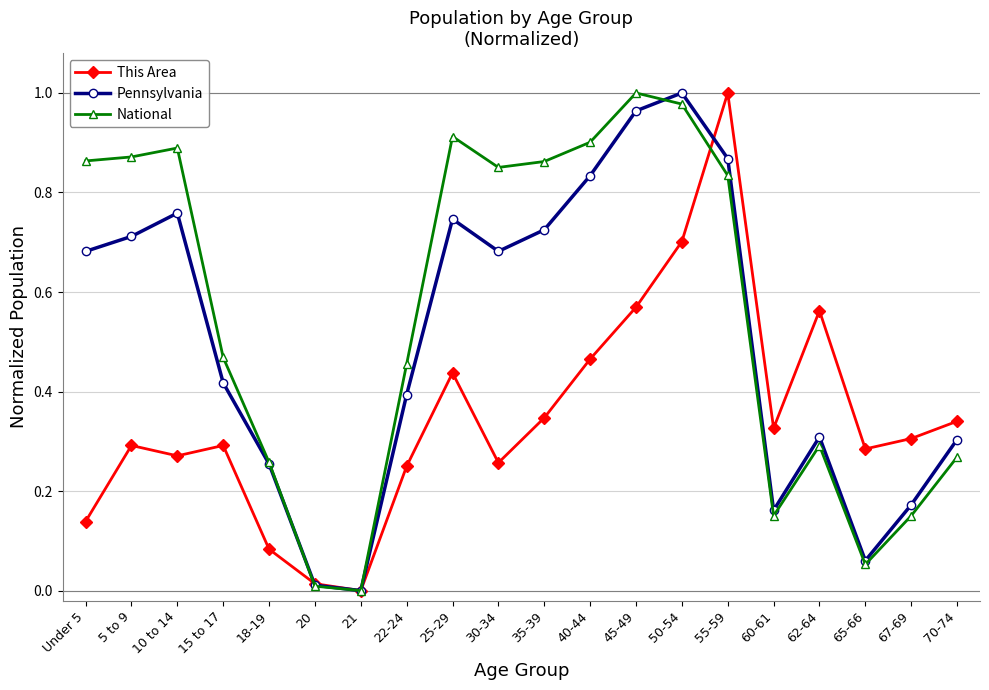

Which series changed the most between Under 5 and 40-44?

This Area